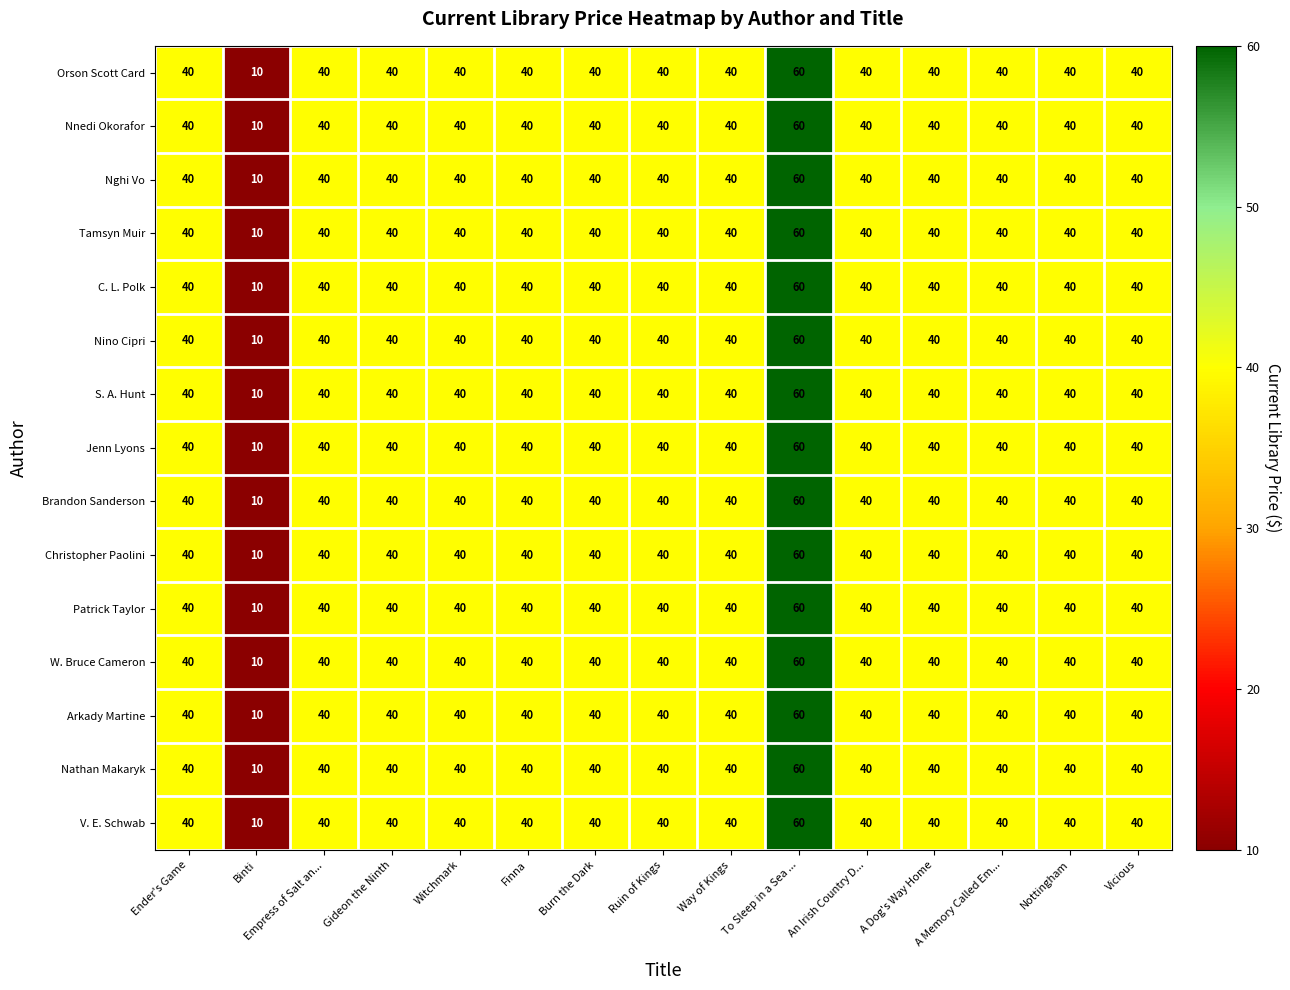

What is the average value of the Nino Cipri series?

39